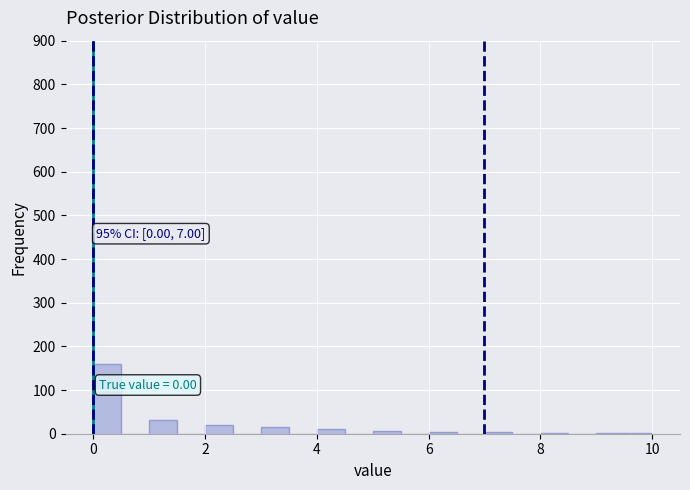

Around what value on the x-axis is the tallest bar? Give the approximate position of its centre, as read against the axis.

0.2